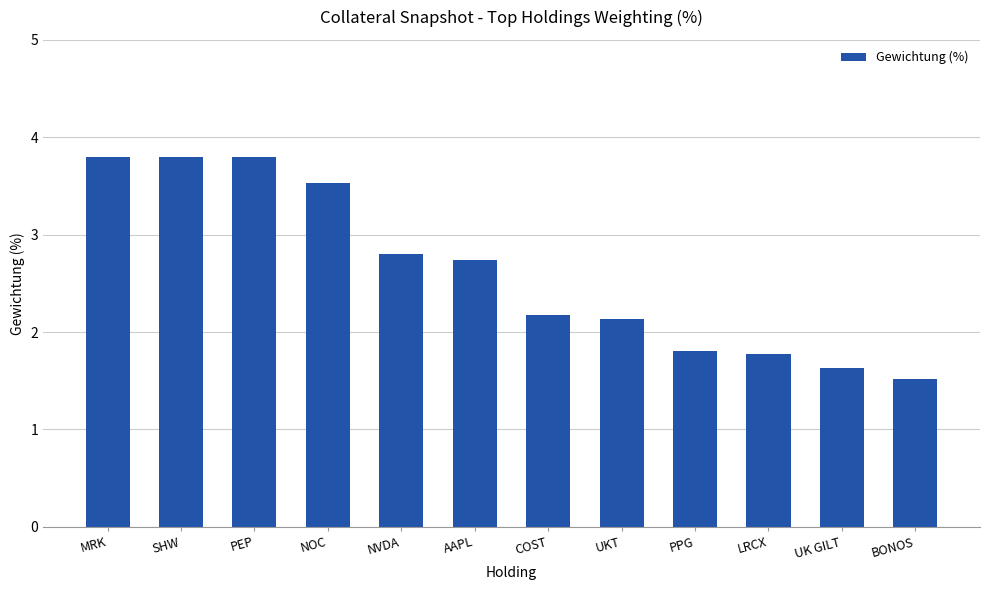

What value does the data have at NVDA?

2.8